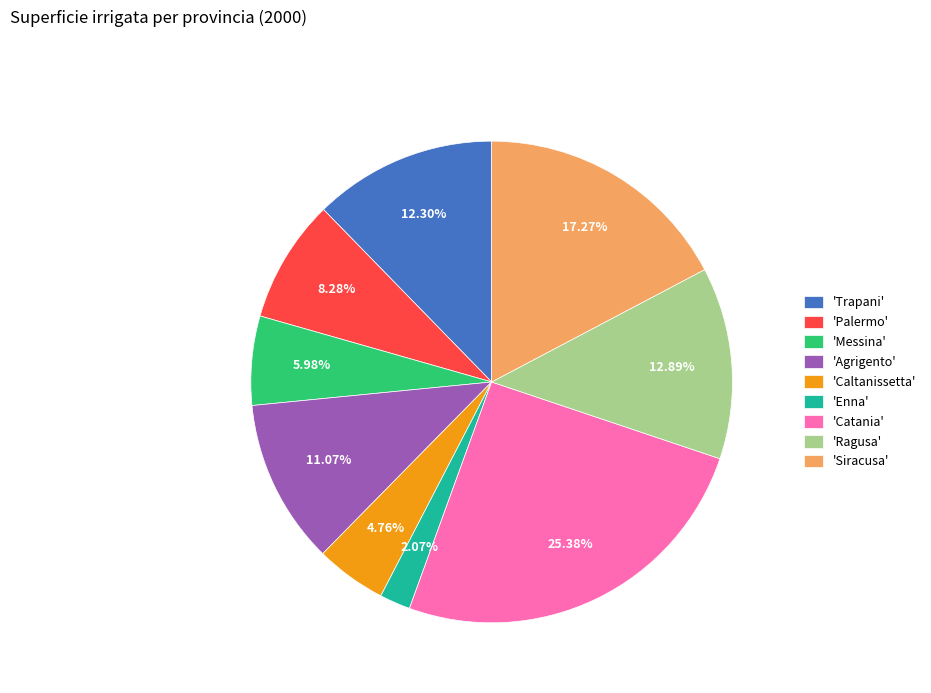

What is the smallest slice in the pie chart?

'Enna'